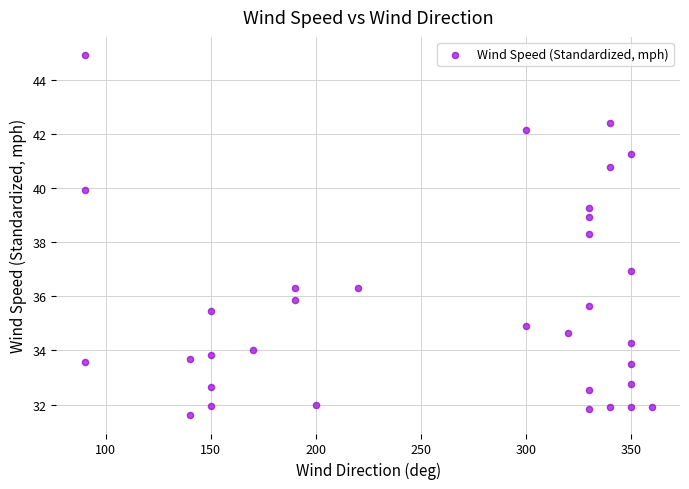

What Y value in the scatter plot is closest to 38?

38.3